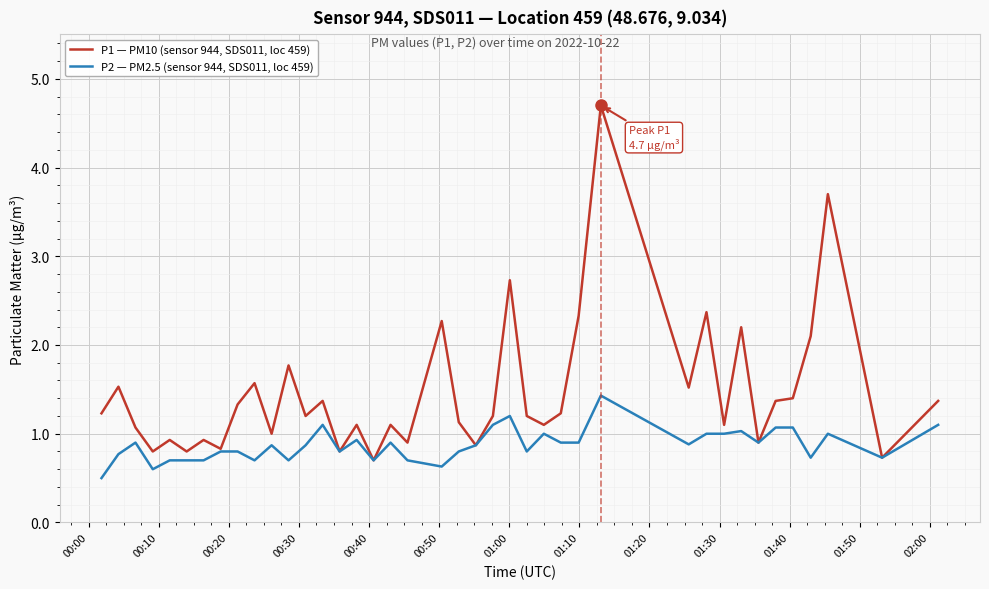

At how many categories does at least one series exceed 0?

40